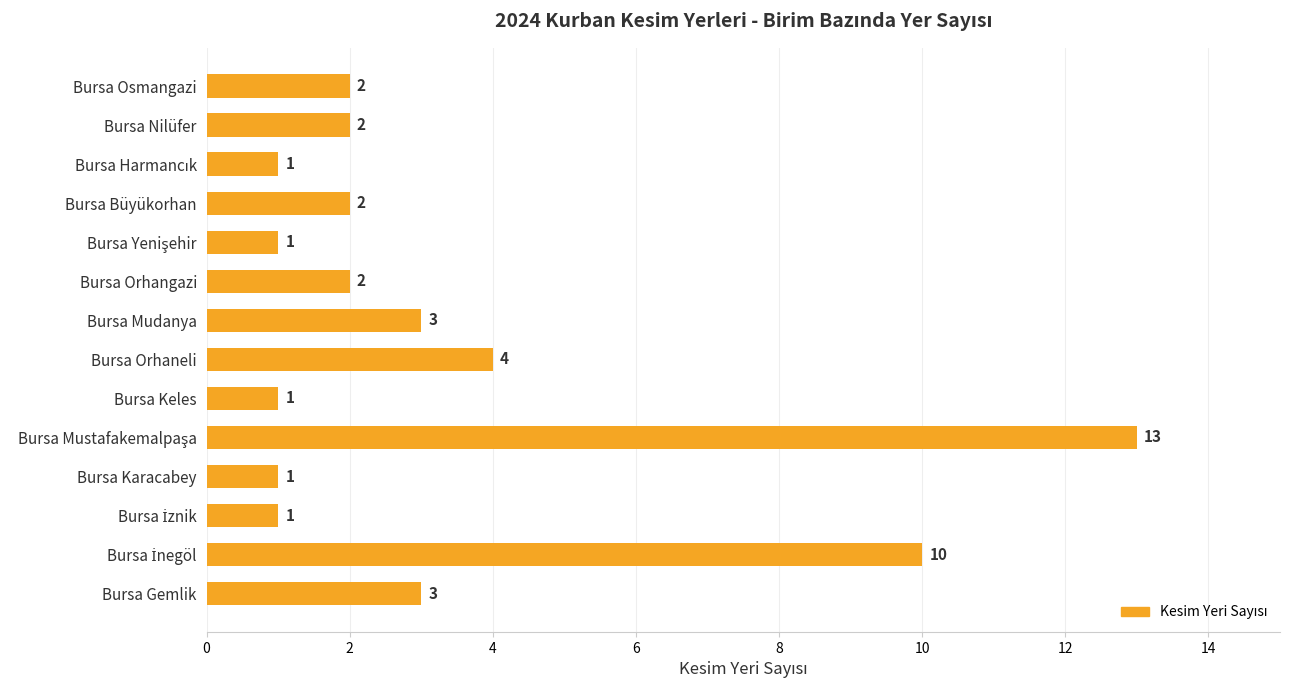

What is the greatest value displayed?

13